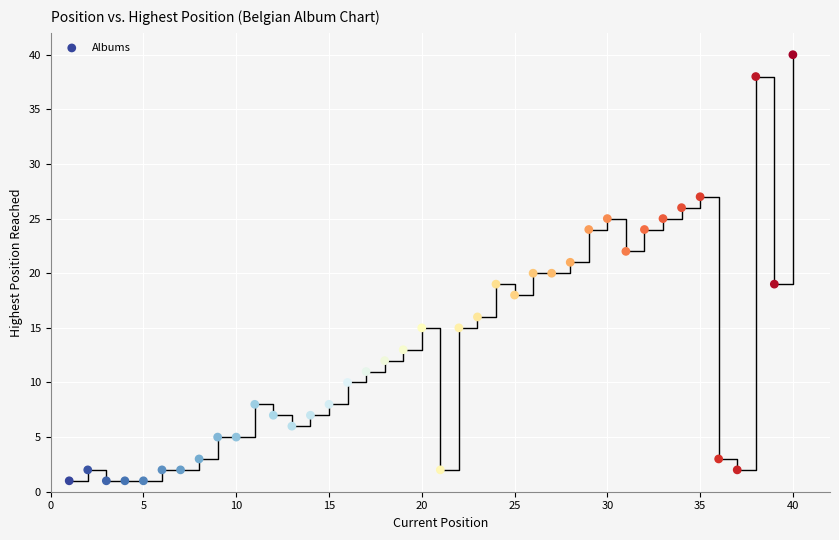

What is the range of X values (max minus min)?

39